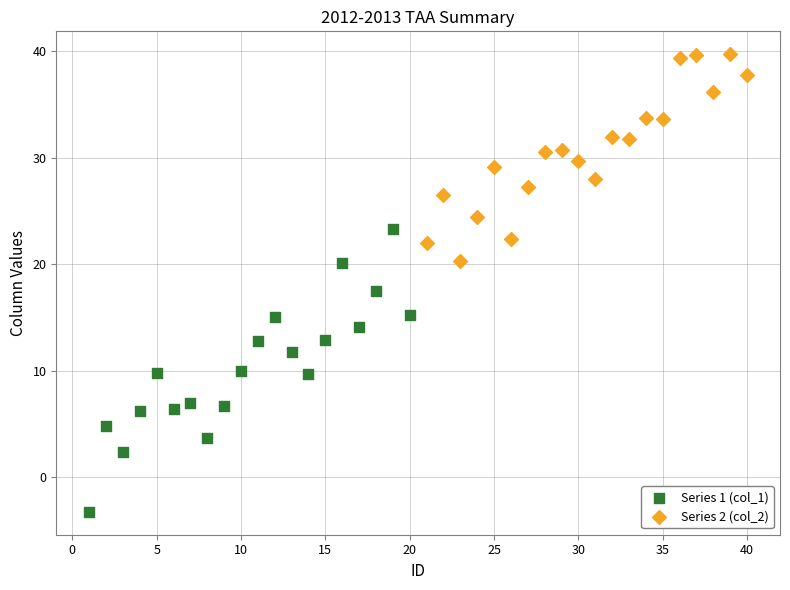

Which series contains the highest Y value?

Series 2 (col_2)